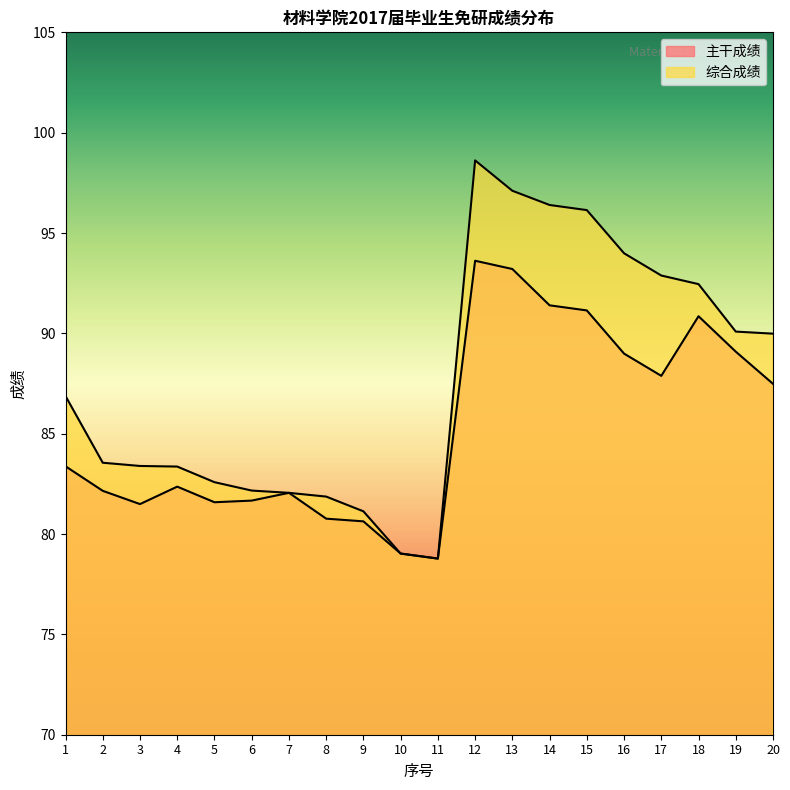

List the labels in order of 综合成绩 value, largest first.

12, 13, 14, 15, 16, 17, 18, 19, 20, 1, 2, 3, 4, 5, 6, 7, 8, 9, 10, 11